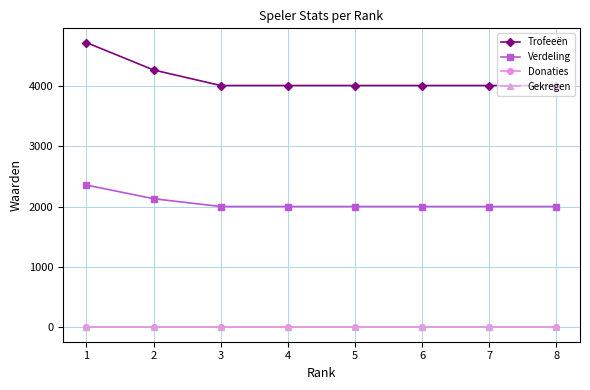

Which category has the lowest value across all series?

1